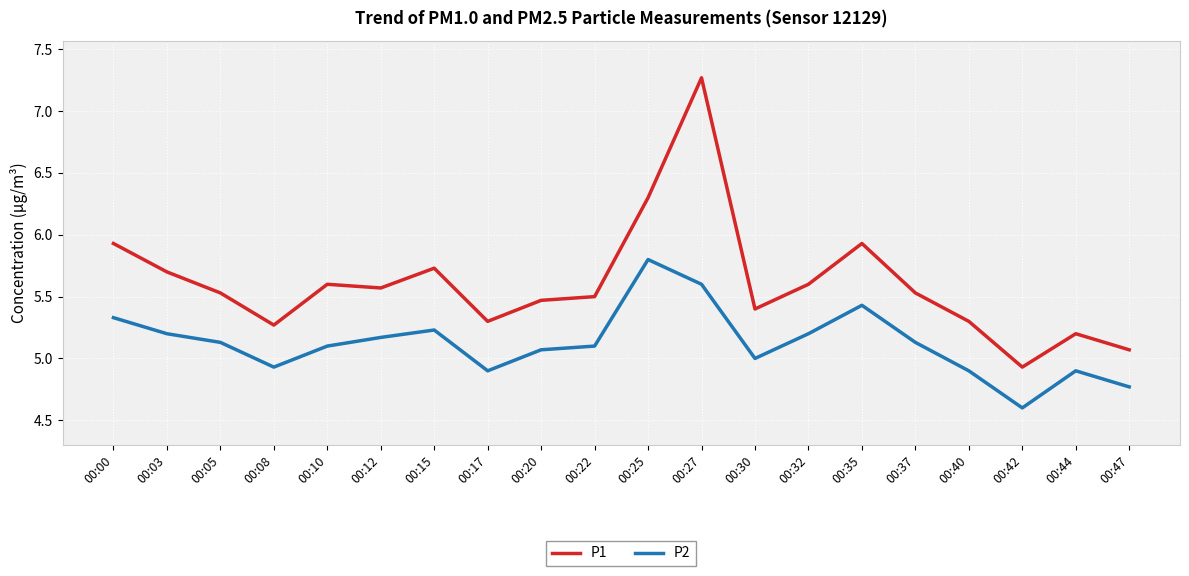

Is it true that P2 equals 7.4 at 00:15?

False